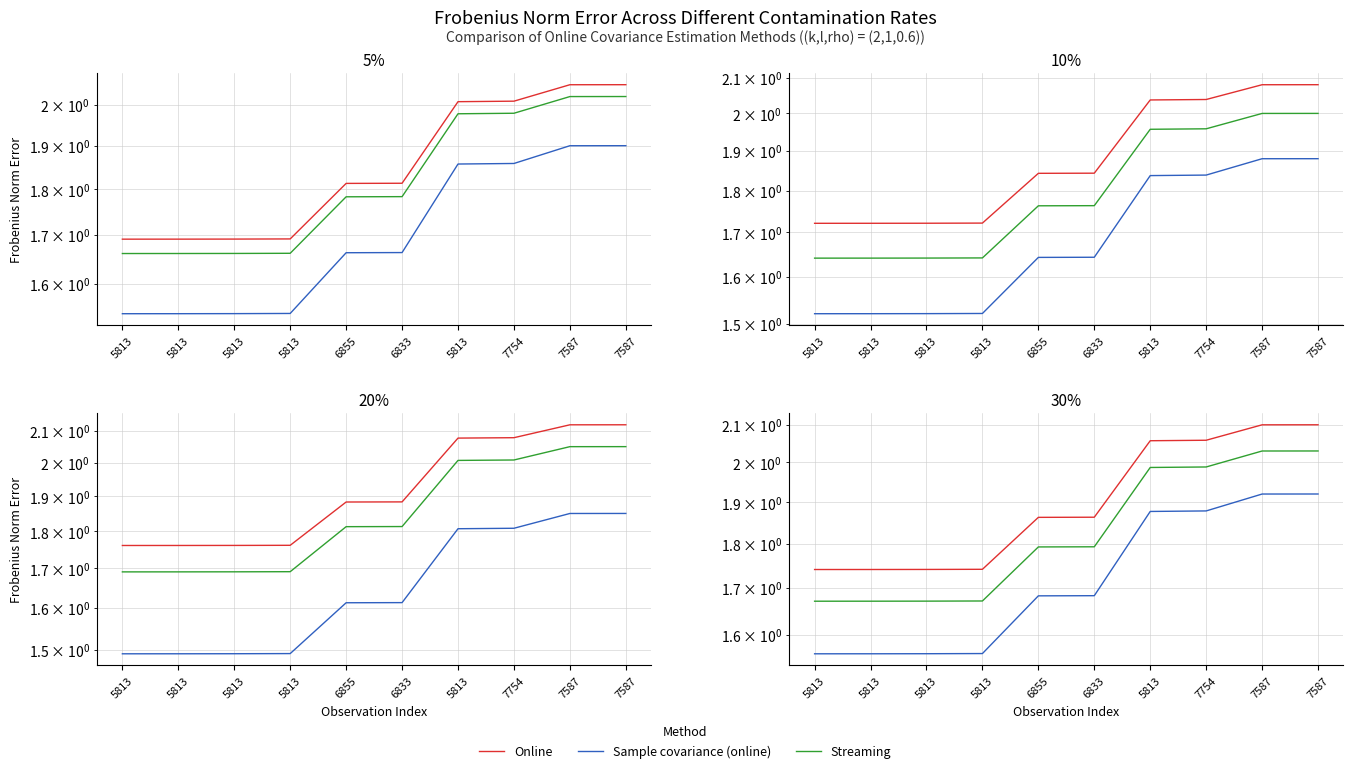

True or false: Sample covariance (online) and Streaming intersect in this chart.

False